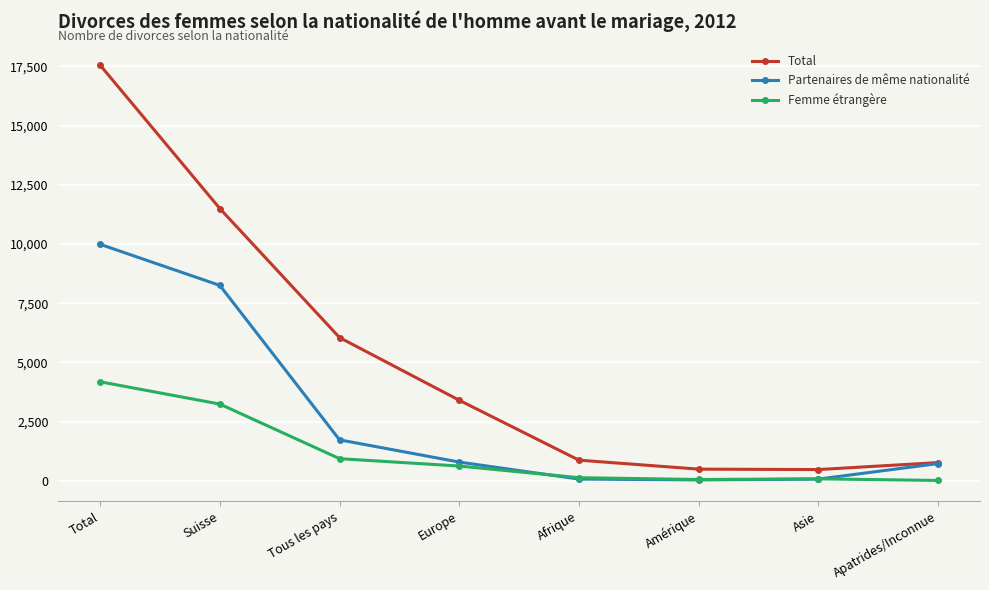

At how many categories does at least one series exceed 16503?

1